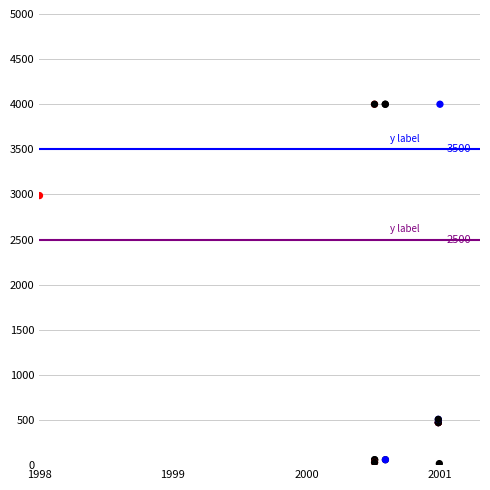

What Y value in the scatter plot is closest to 2008?

2987.6